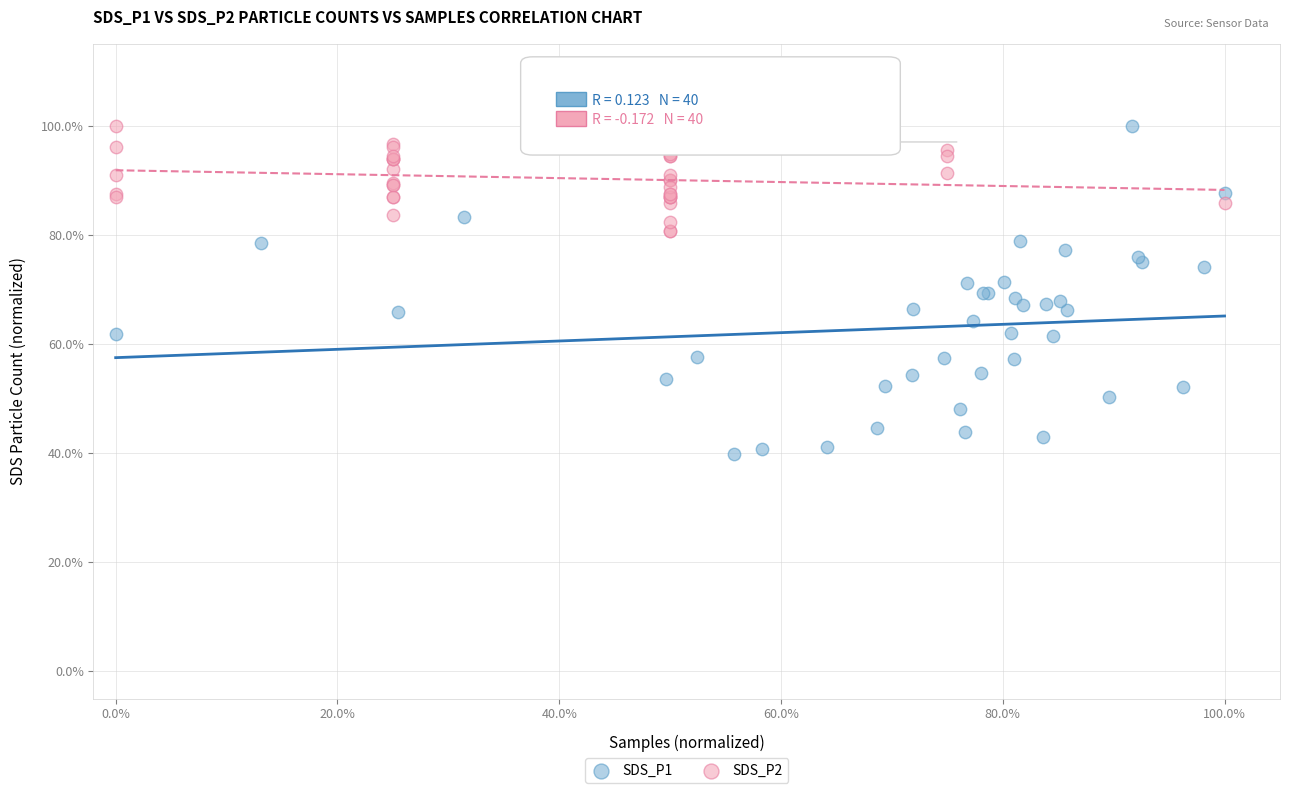

What are all the series names shown in the legend?

SDS_P1, SDS_P2